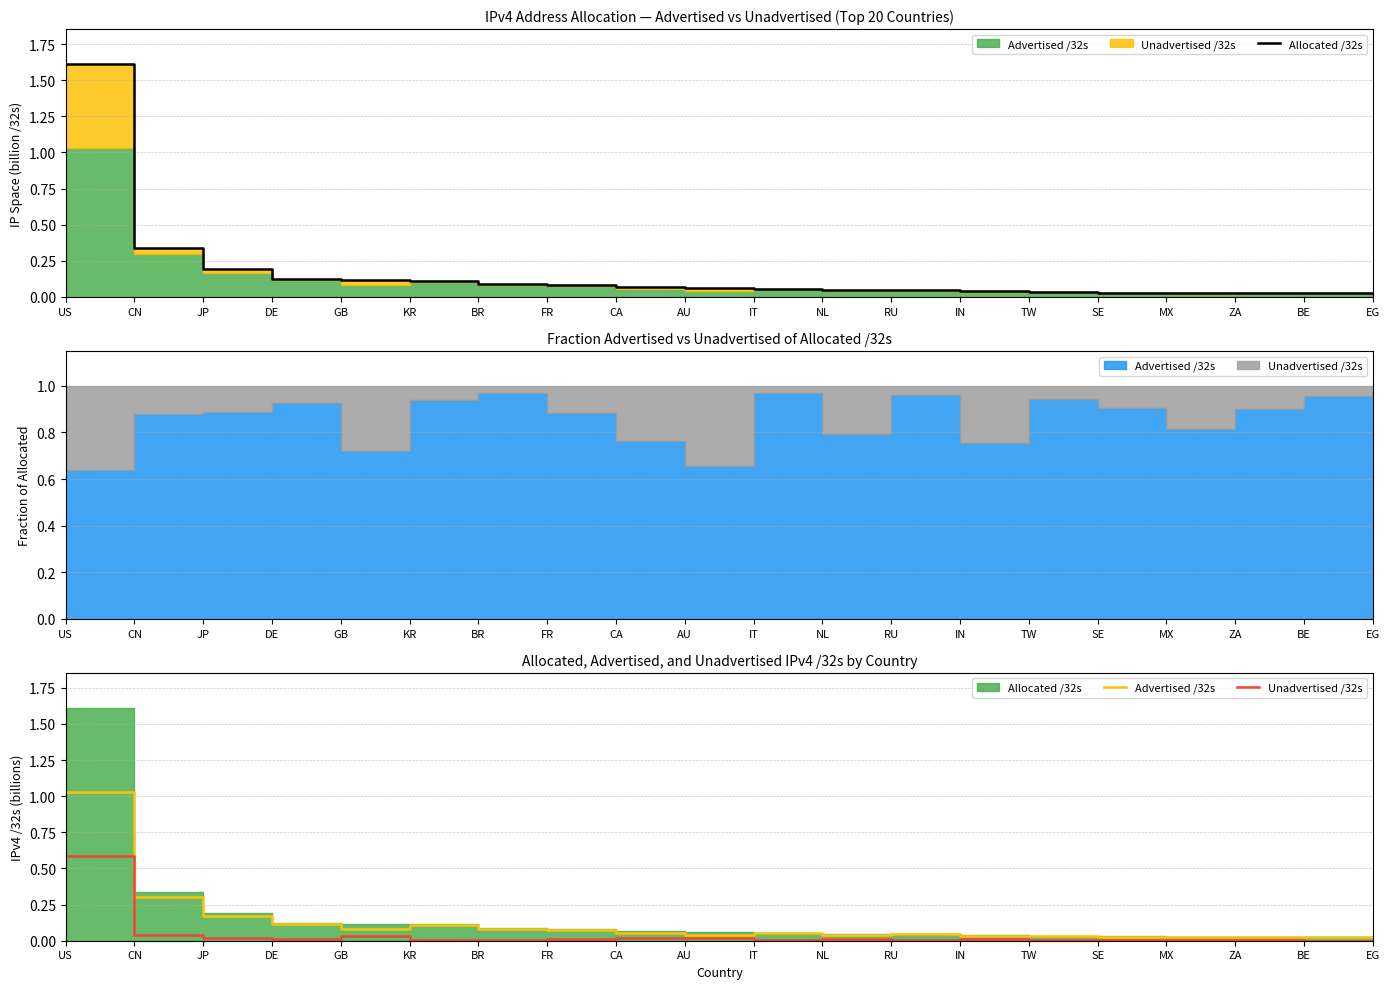

At which category is the sum across all series the highest?

US